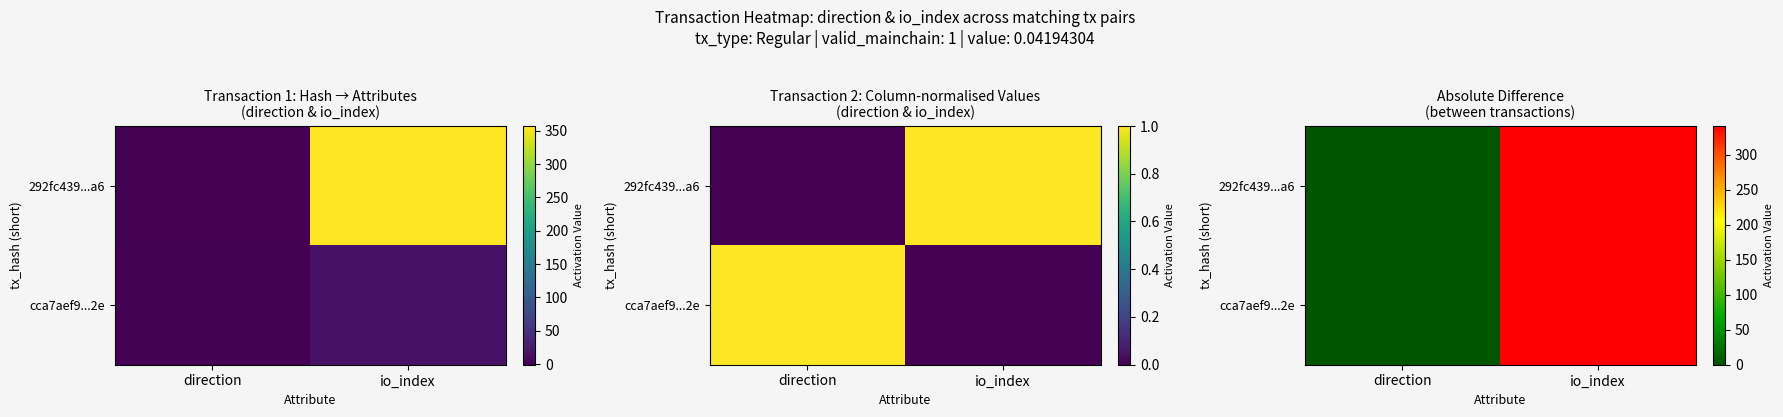

Is it true that cca7aef9...2e equals 445 at io_index?

False